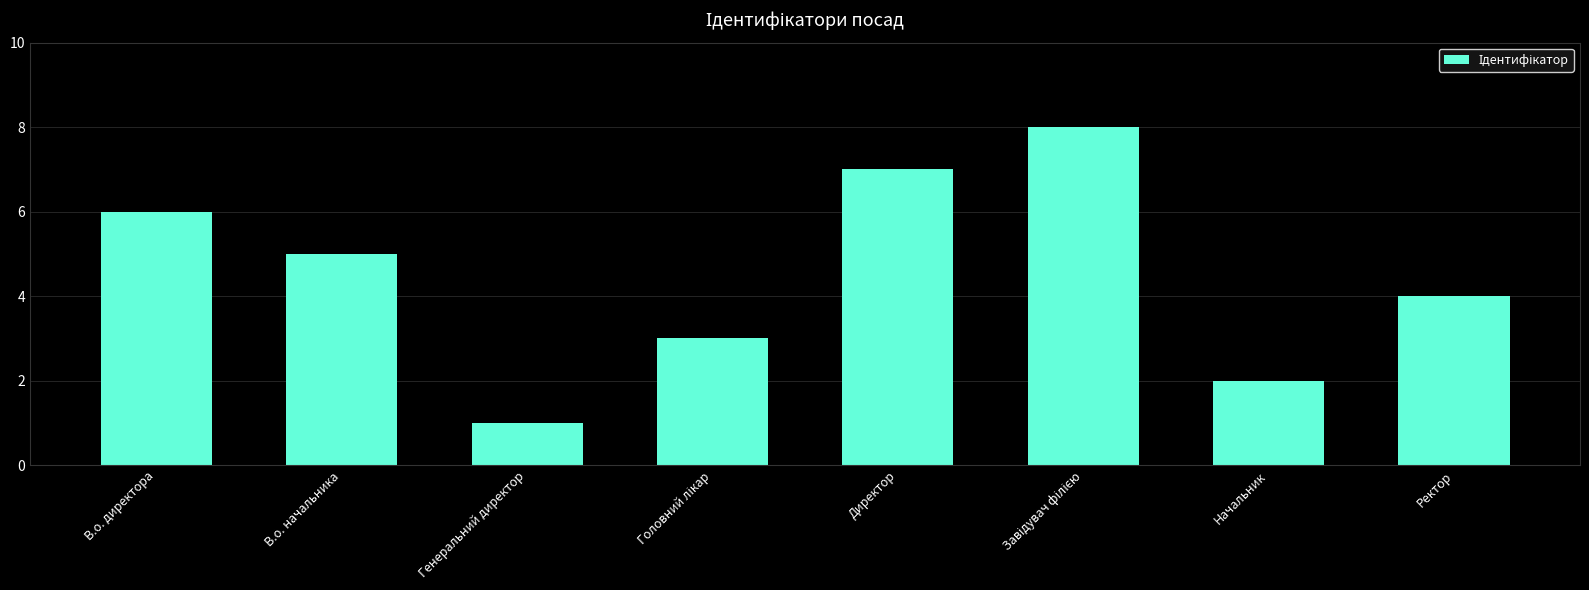

What is the difference between the maximum and second lowest values?

6